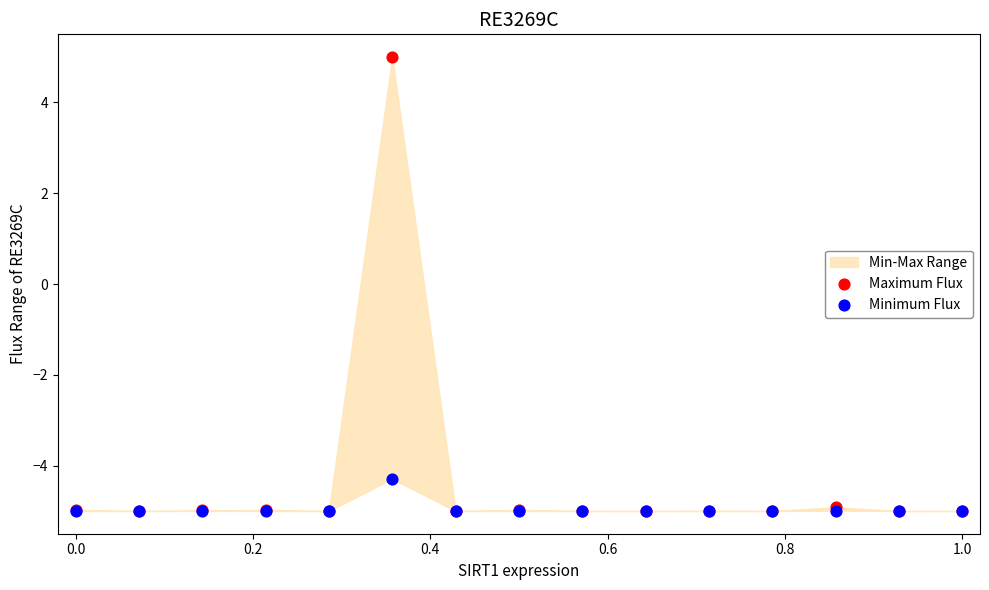

Which series contains the highest Y value?

Maximum Flux